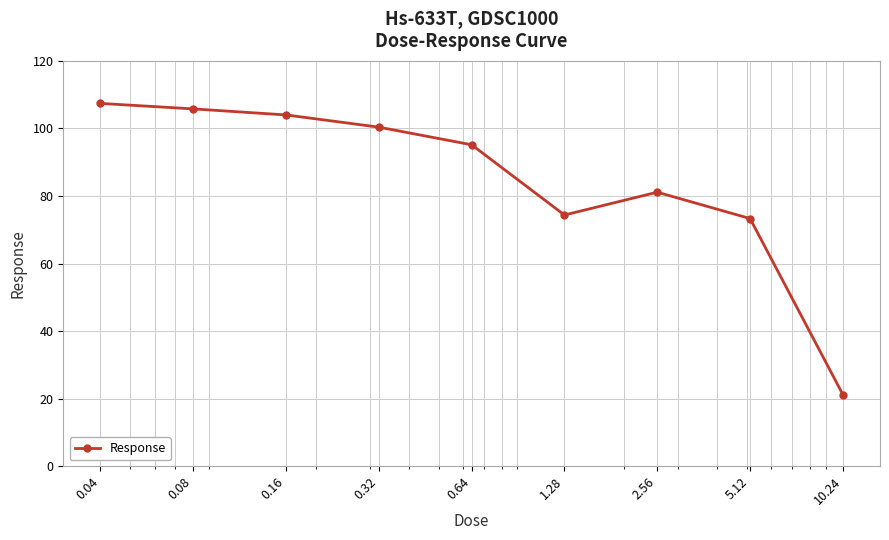

What is the value of the 1st point from the left?

107.4